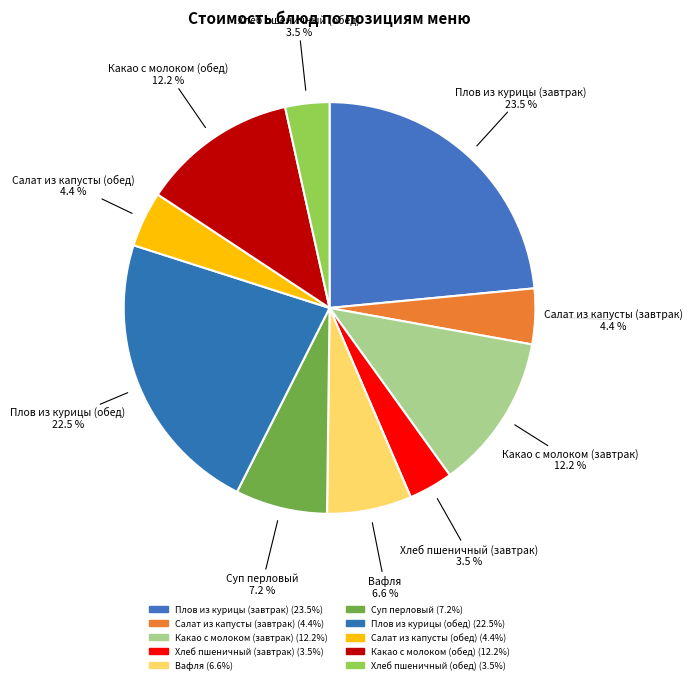

To the nearest percent, what percentage of the pie is Салат из капусты (завтрак)?

4%